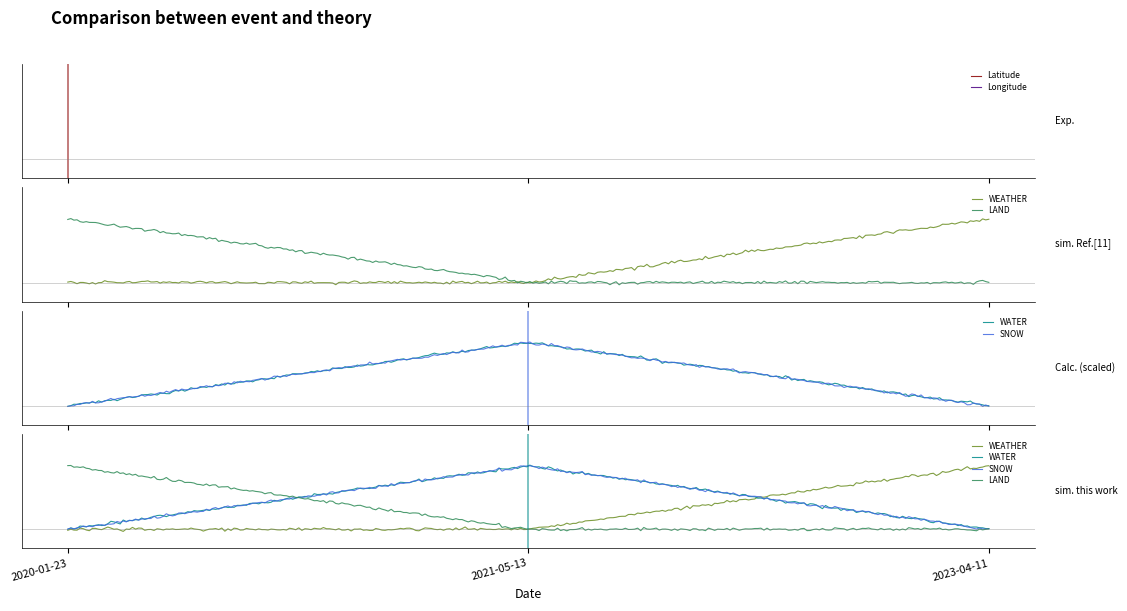

Is this an area chart (filled region under the line)?

No